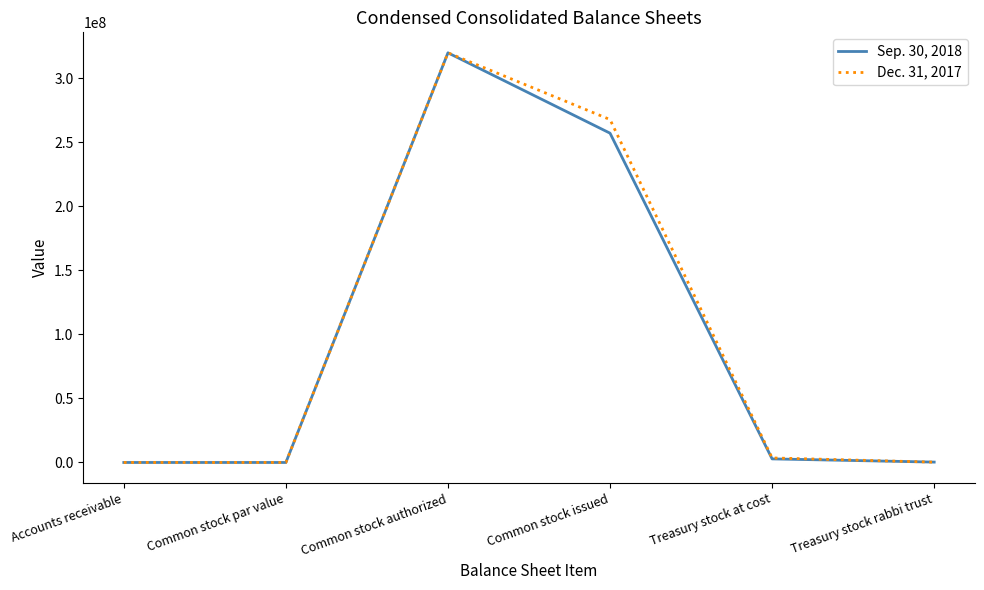

What is the greatest value displayed?

320000000